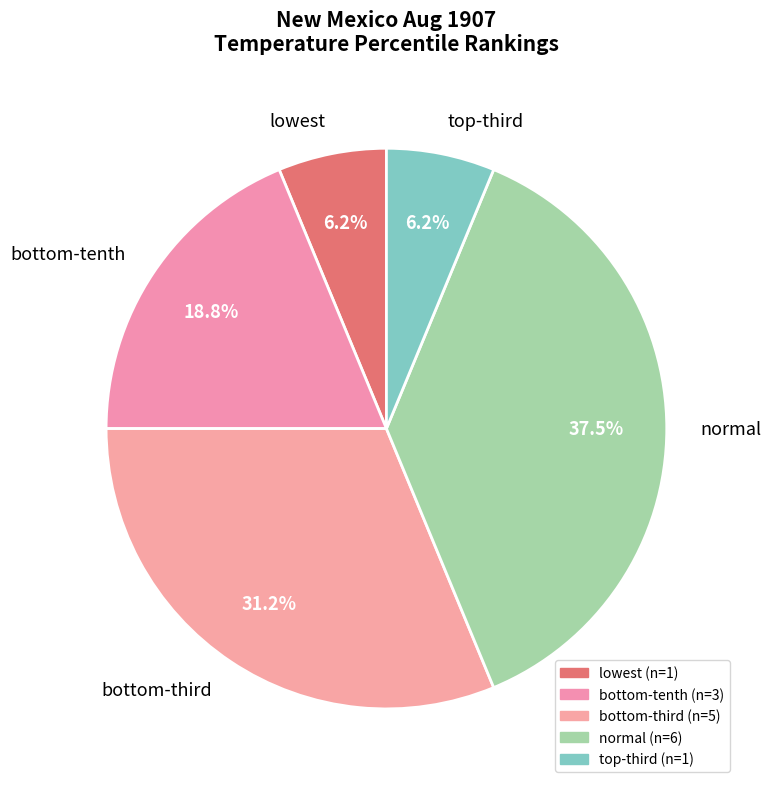

Does any single category account for the majority?

No